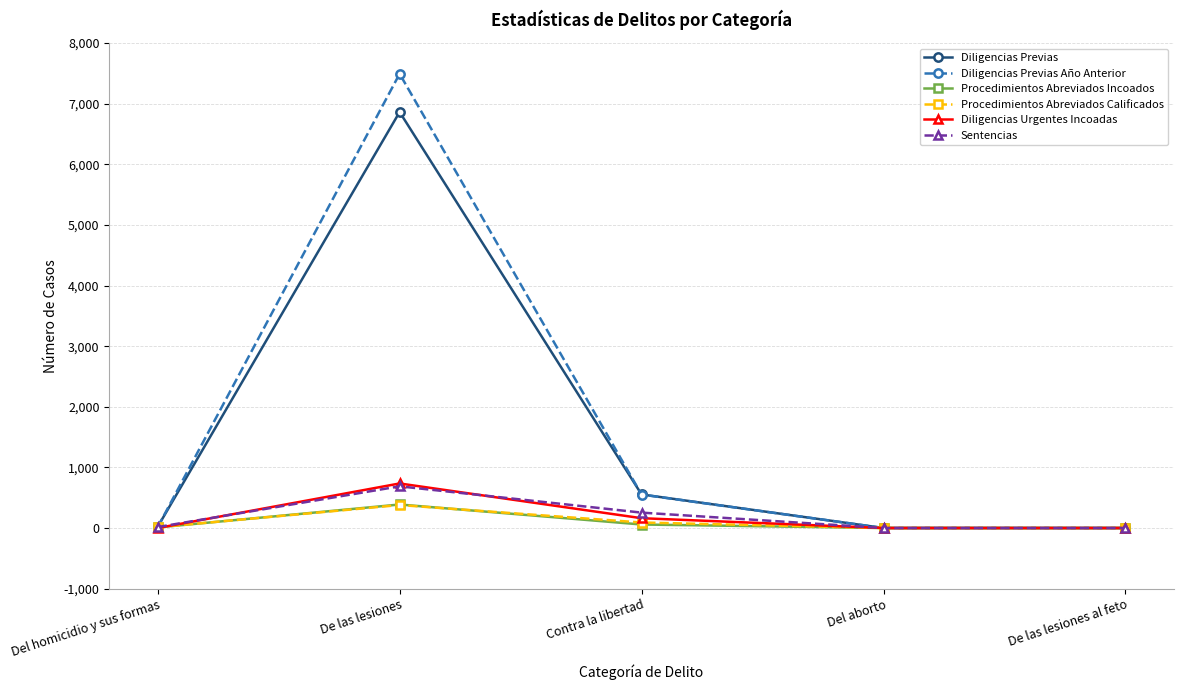

Is the value of Diligencias Urgentes Incoadas at Del aborto greater than the value of Diligencias Previas Año Anterior at De las lesiones?

No